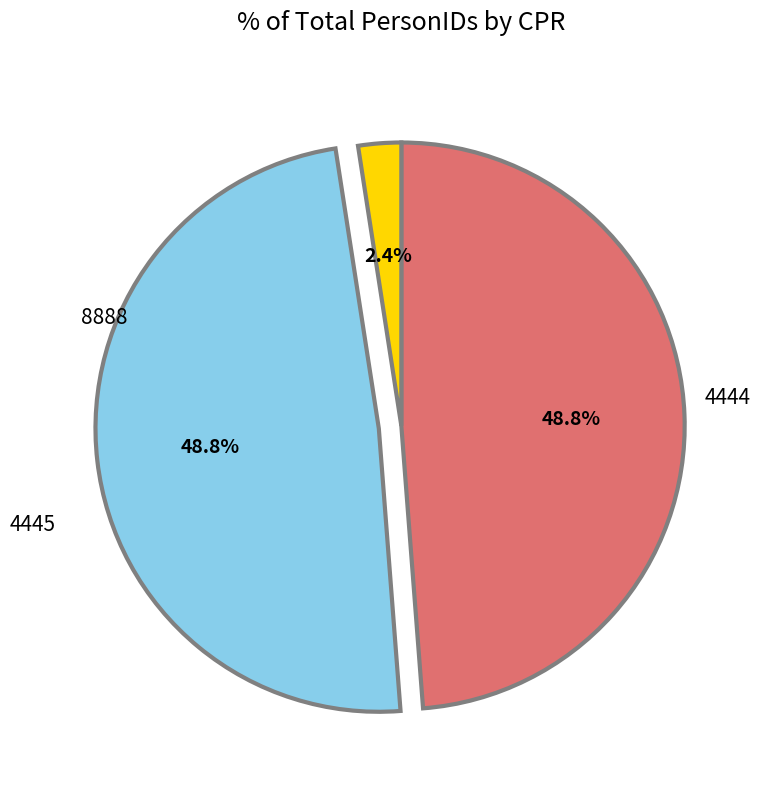

What percentage is the 4445 slice, to the nearest percent?

49%